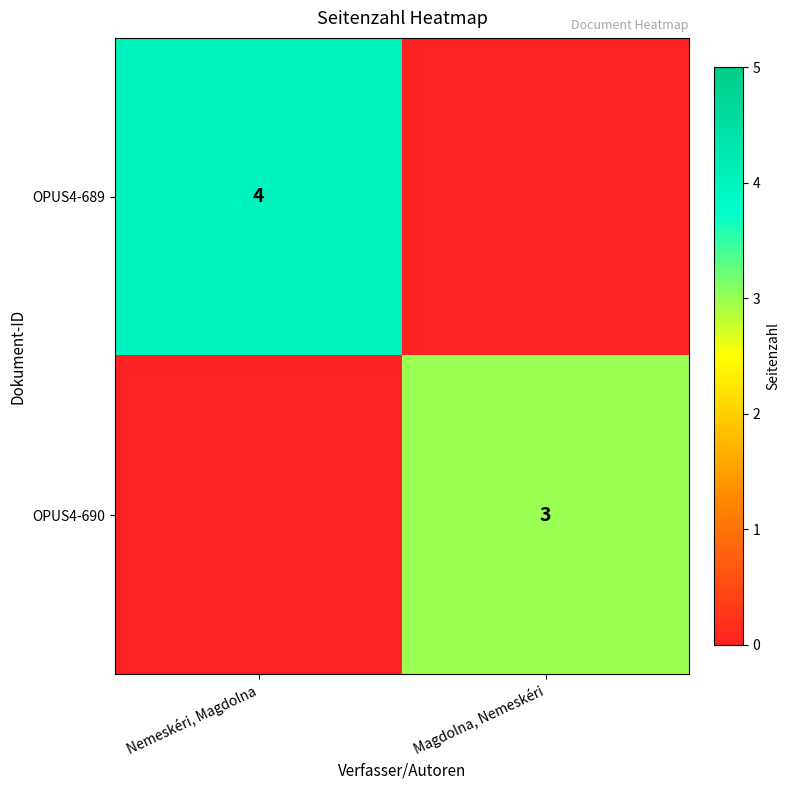

True or false: OPUS4-689 has a value of 6 at Nemeskéri, Magdolna.

False